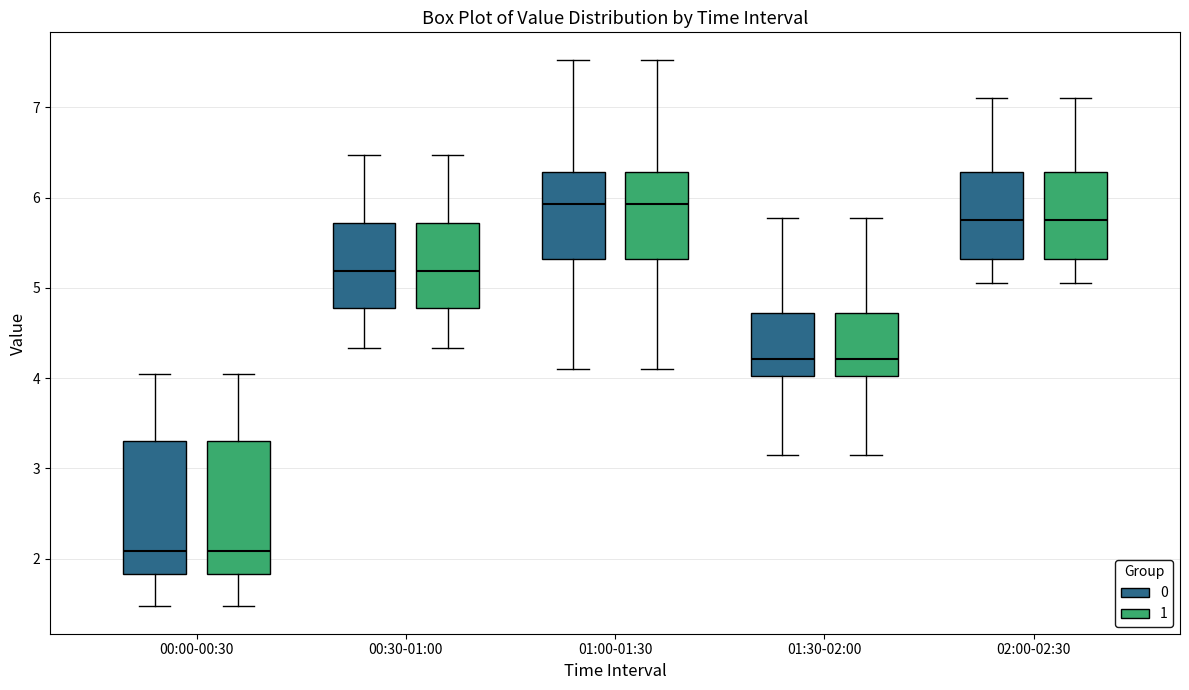

Where does the median line of the box for 01:00-01:30 (0) sit on the y-axis? The values are not printed on the chart, so give them approximately, as read against the axis.

5.9